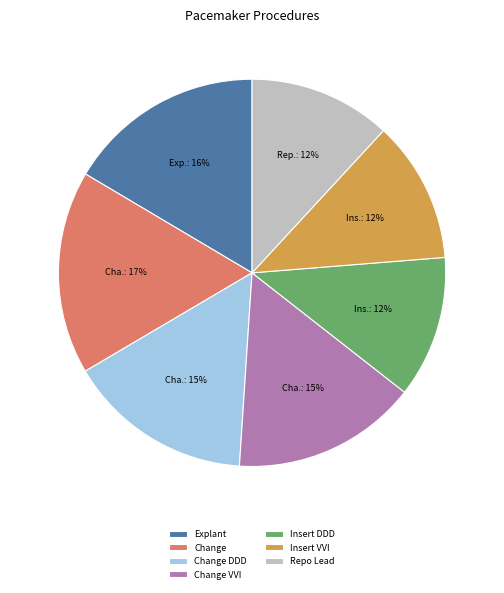

Approximately how many times larger is the value at Explant compared to Change VVI?

1.1